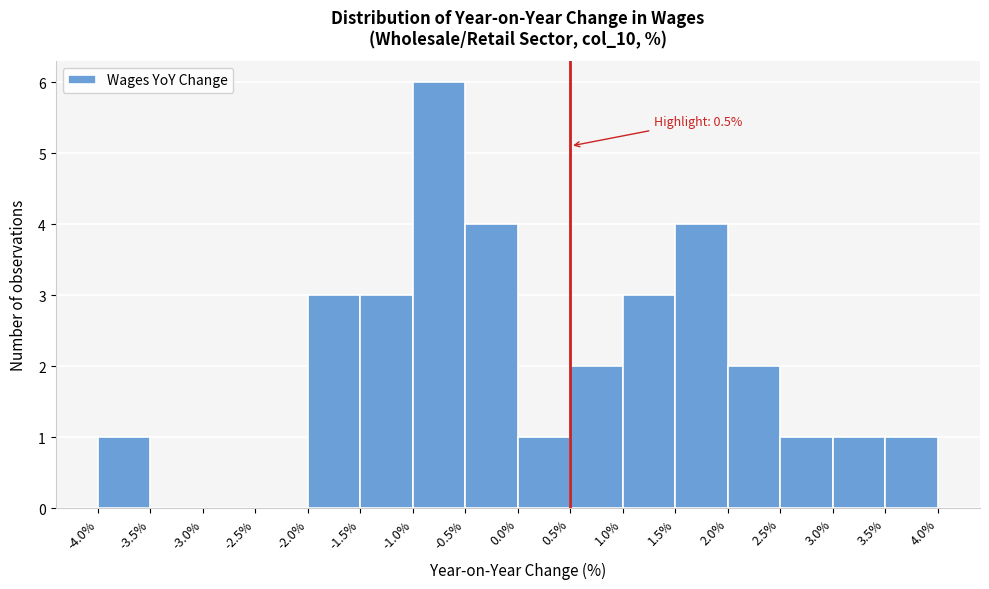

Which range on the x-axis has the tallest bar?

-1.0% to -0.5%